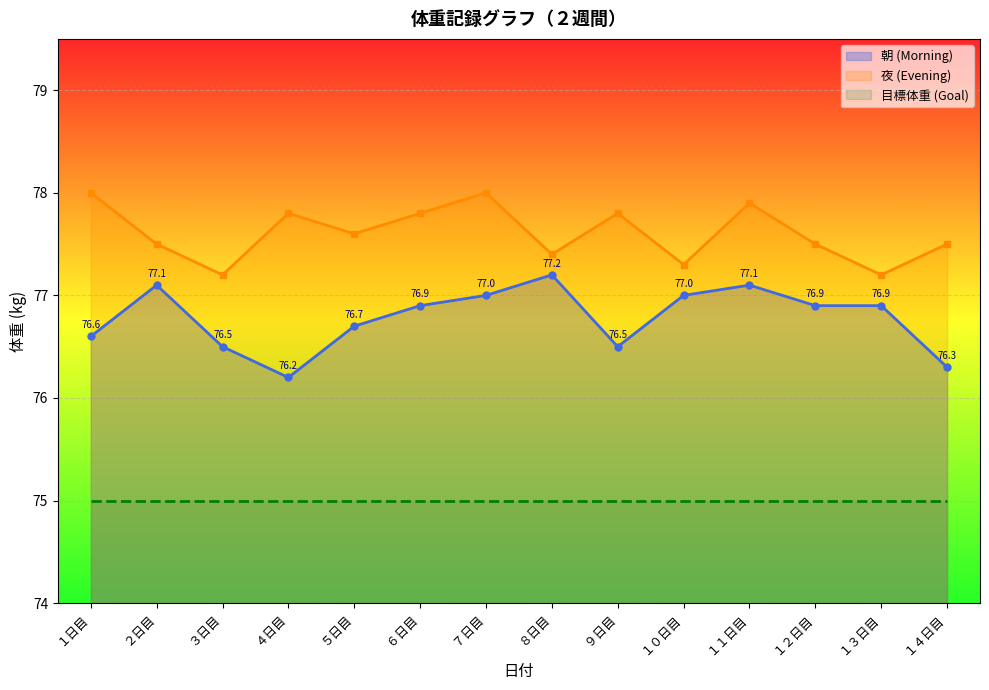

True or false: 朝 (Morning) and 夜 (Evening) cross at least once.

False